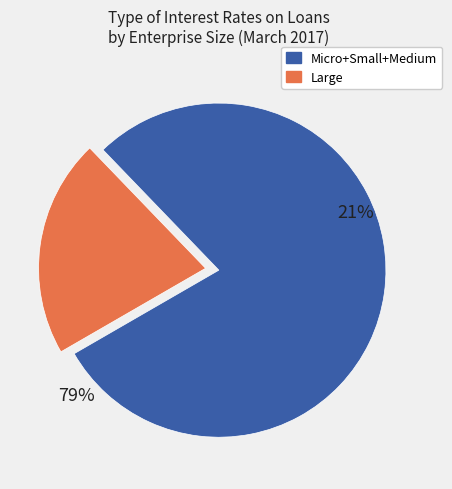

Does Small represent more than half of the total?

No